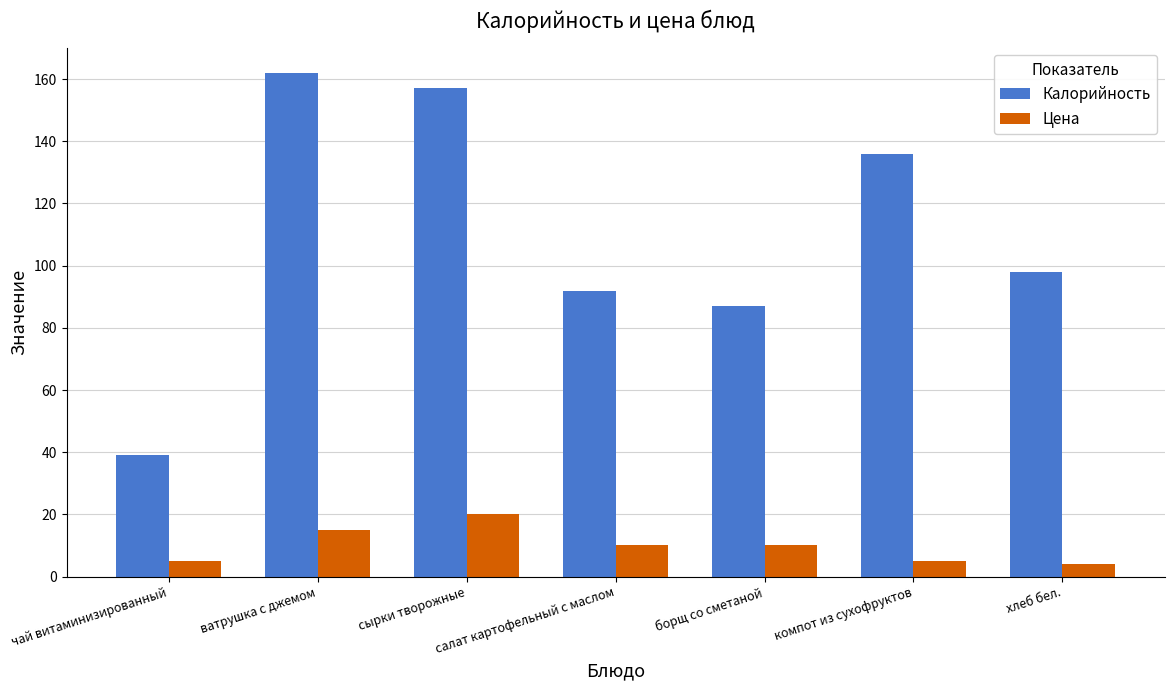

List the labels in order of Калорийность value, smallest first.

чай витаминизированный, борщ со сметаной, салат картофельный с маслом, хлеб бел., компот из сухофруктов, сырки творожные, ватрушка с джемом